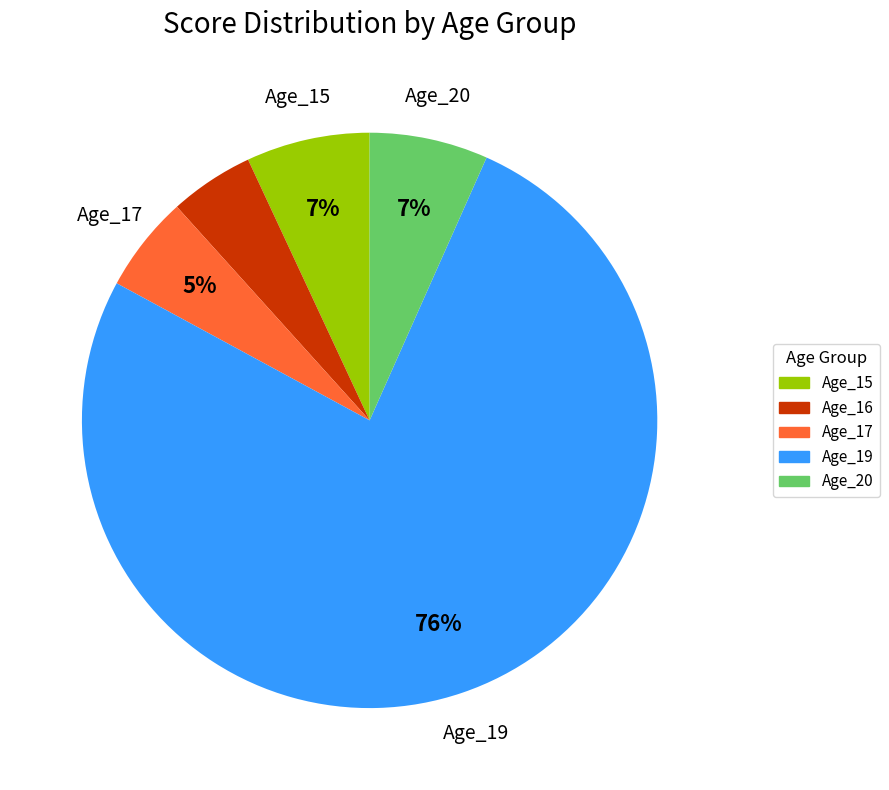

How many slices are in this pie chart?

5